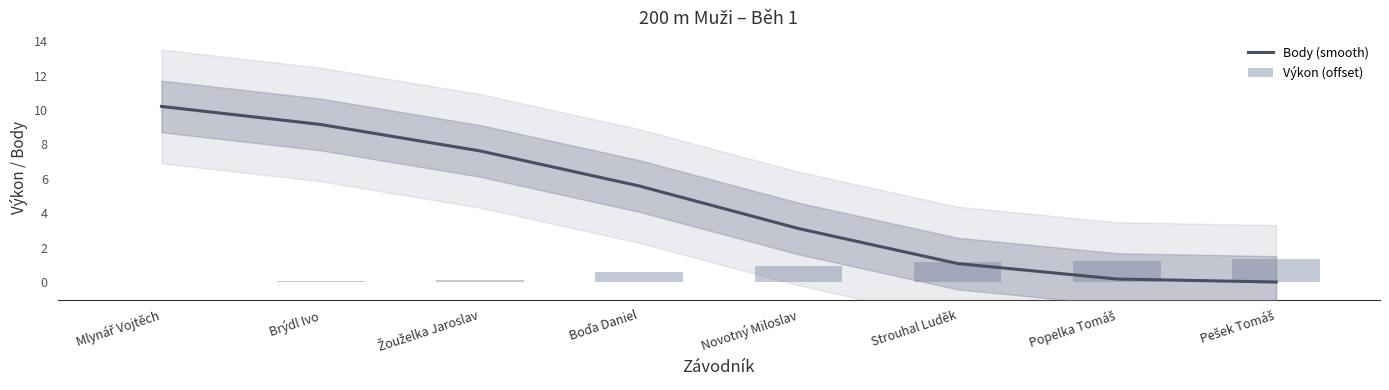

Rank the series by their maximum value, from lowest to highest.

Výkon (offset), Body (smooth)